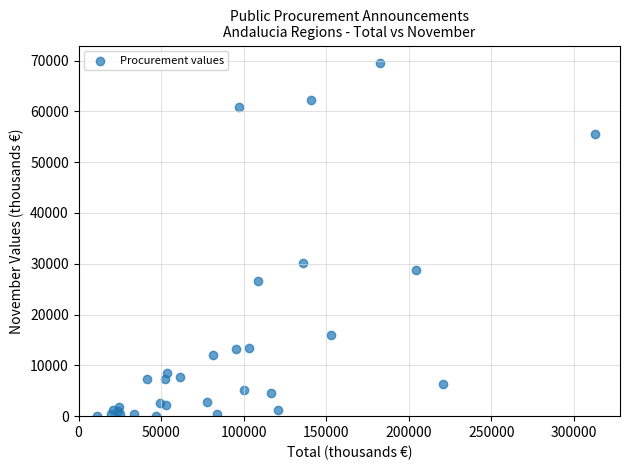

What Y value in the scatter plot is closest to 34798?

30172.2